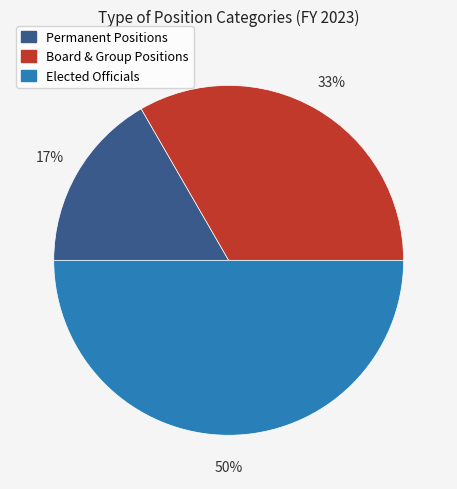

Which category has the biggest portion of the pie?

Elected Officials